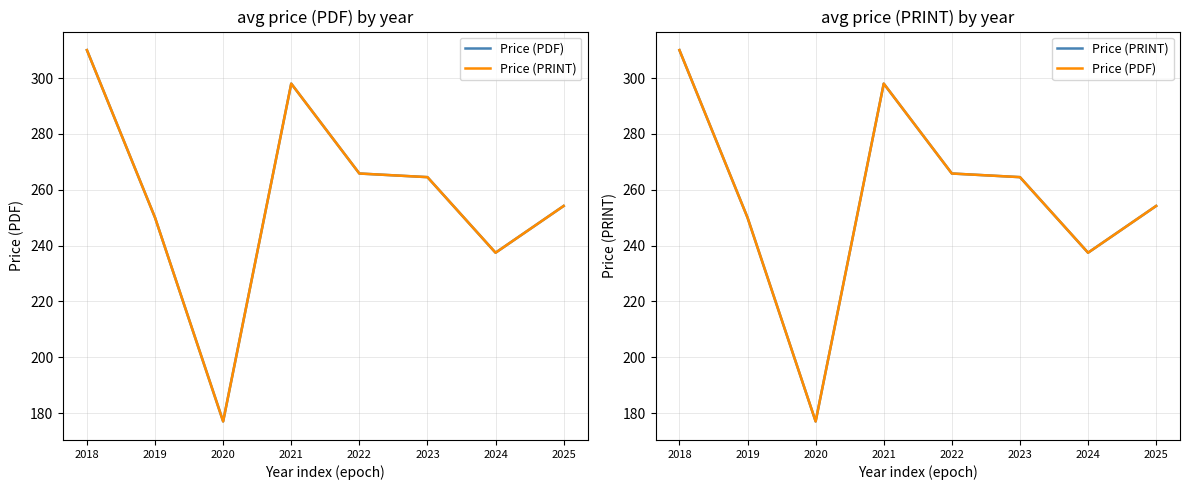

How many interior local peaks does the Price (PDF) series have?

1